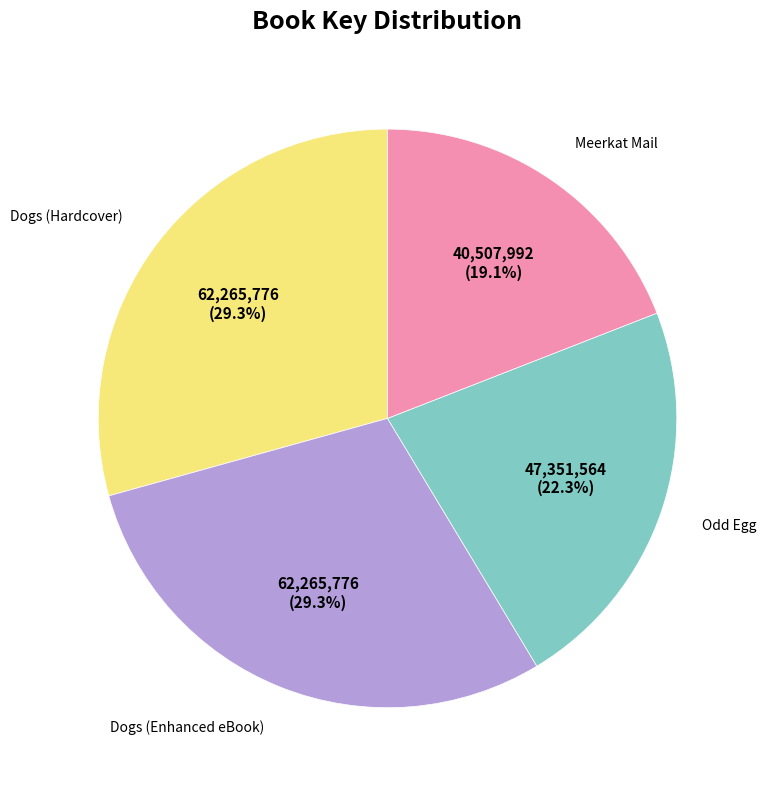

Does any single category account for the majority?

No